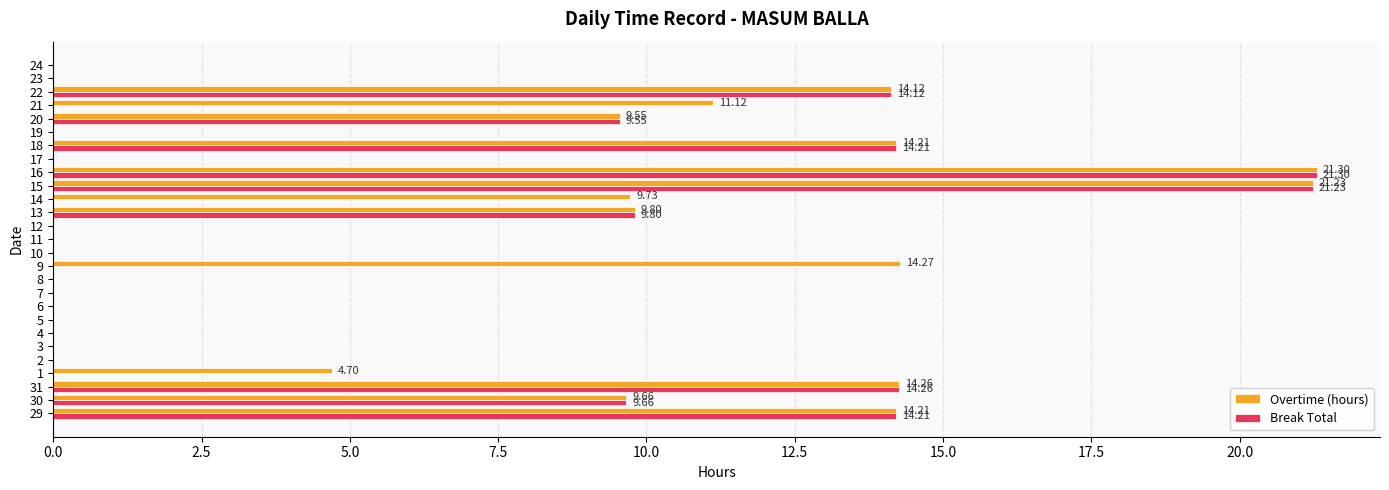

What is the total value across all series at 9?

14.3